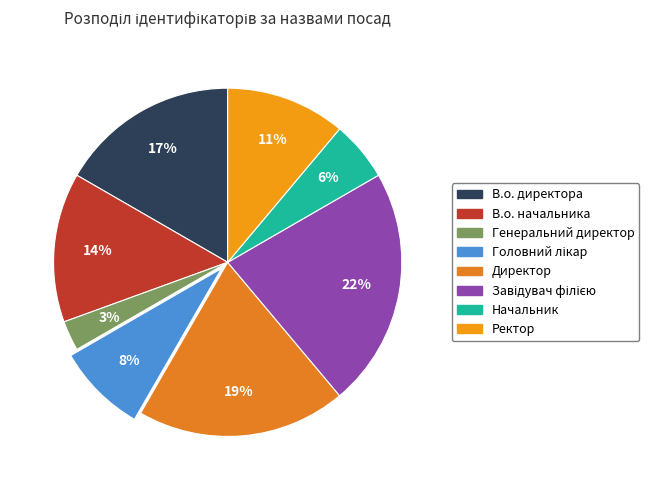

True or false: Директор accounts for 32% of the total.

False